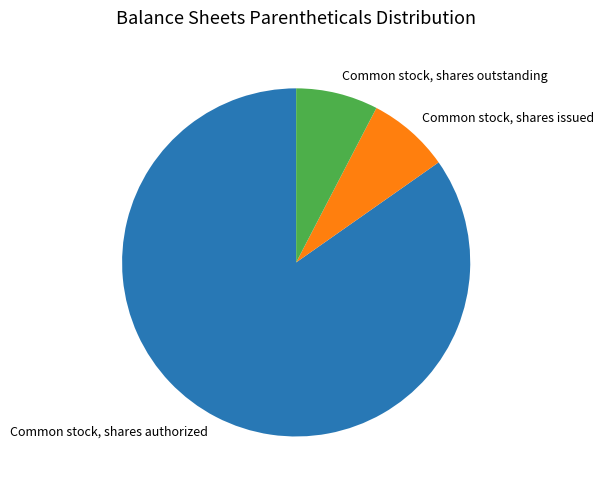

How many slices are in this pie chart?

3